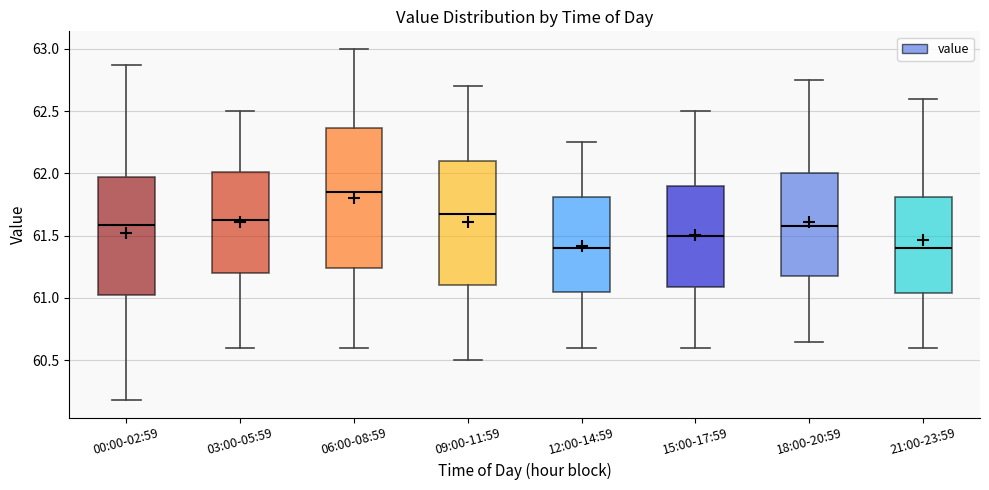

Reading left to right, read every box against the y-axis: the position of its median line, the range the box covers, and the ends of its whiskers. The values are not printed on the chart, so give them approximately, as read against the axis.

00:00-02:59: median 61.60, box 61.05 to 61.95, whiskers 60.20 to 62.85
03:00-05:59: median 61.65, box 61.20 to 62.00, whiskers 60.60 to 62.50
06:00-08:59: median 61.85, box 61.25 to 62.35, whiskers 60.60 to 63.00
09:00-11:59: median 61.70, box 61.10 to 62.10, whiskers 60.50 to 62.70
12:00-14:59: median 61.40, box 61.05 to 61.80, whiskers 60.60 to 62.25
15:00-17:59: median 61.50, box 61.10 to 61.90, whiskers 60.60 to 62.50
18:00-20:59: median 61.60, box 61.20 to 62.00, whiskers 60.65 to 62.75
21:00-23:59: median 61.40, box 61.05 to 61.80, whiskers 60.60 to 62.60